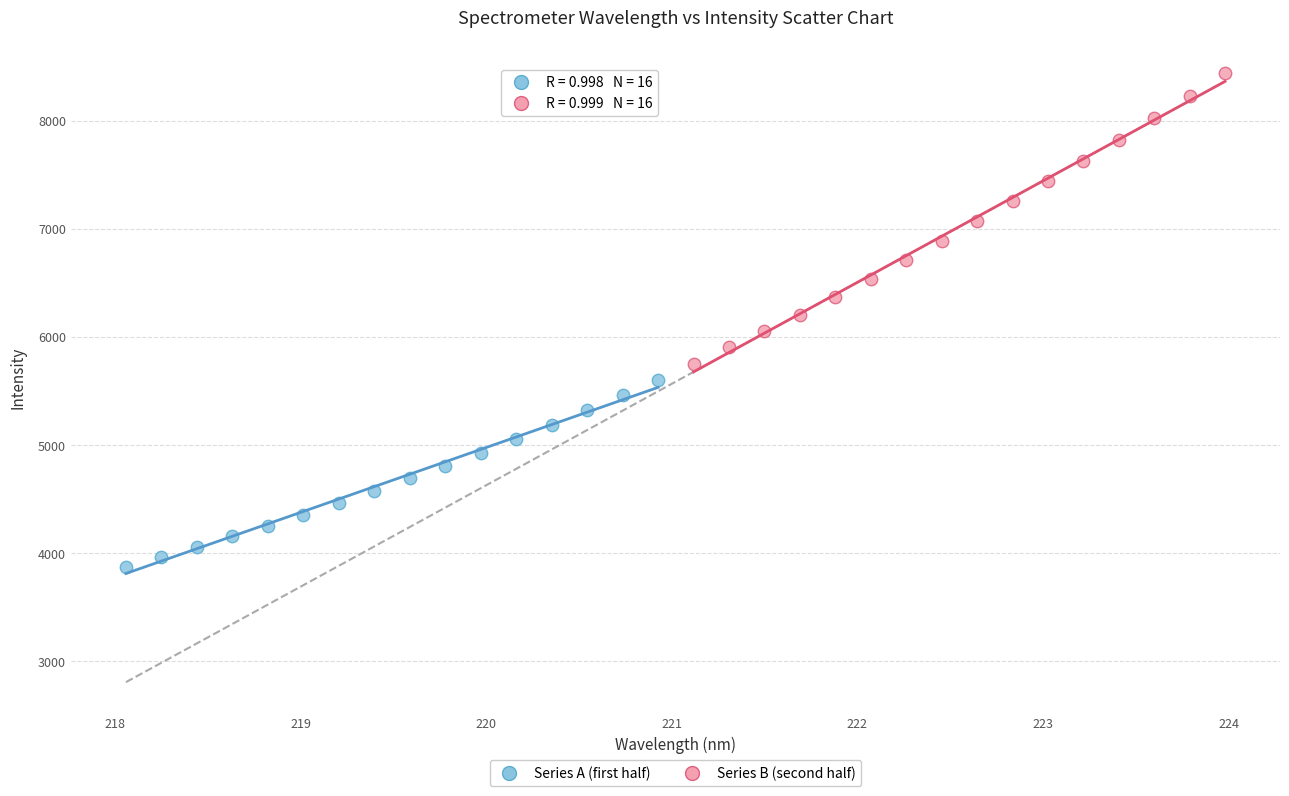

Which series contains the lowest Y value?

Series A (first half)